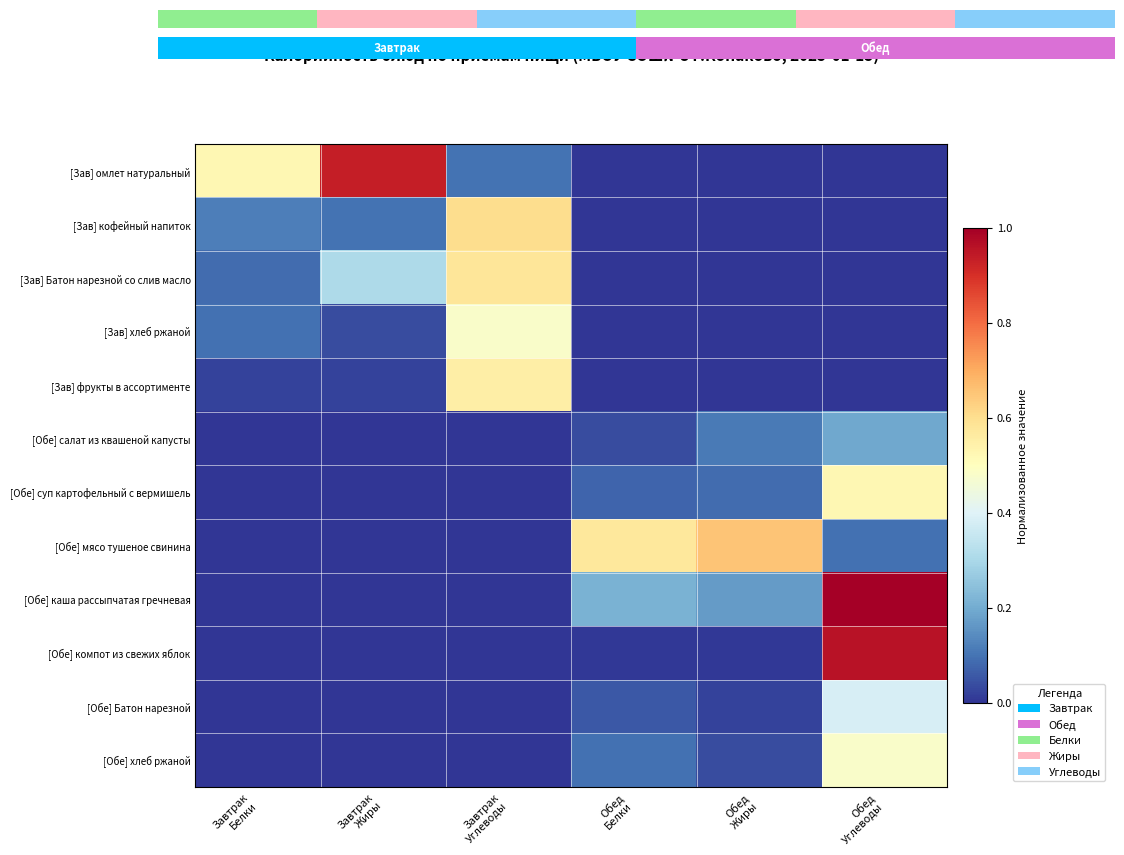

Which series changed the most between Обед Белки and Обед Жиры?

[Обе] мясо тушеное свинина